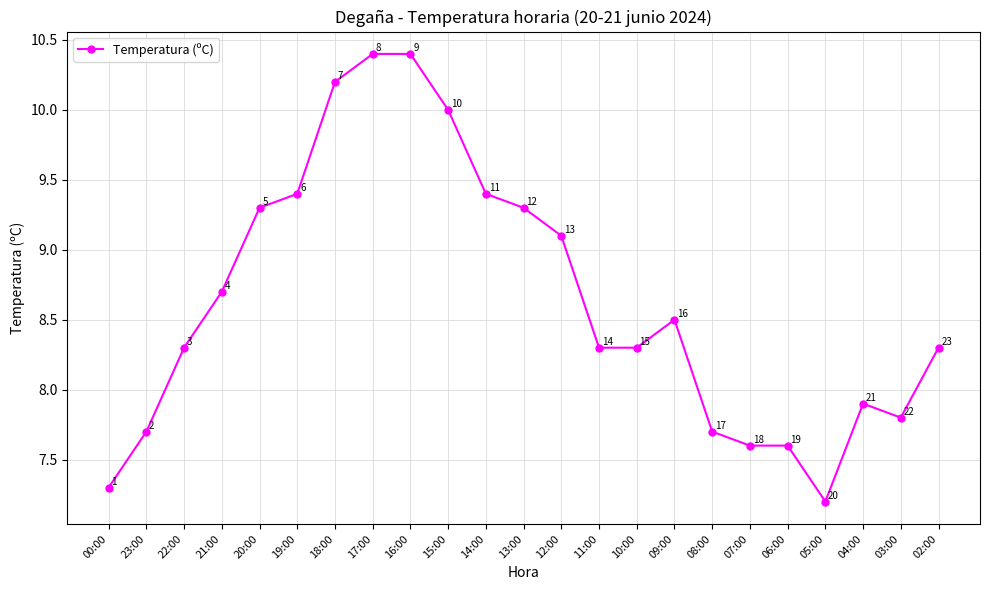

What is the ratio of the value at 12:00 to the value at 18:00?

0.9